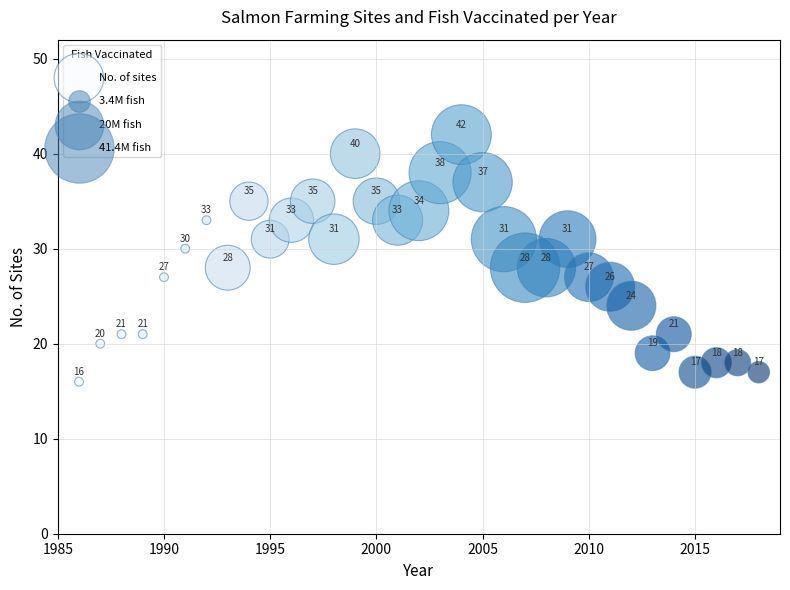

What is the range of X values (max minus min)?

32